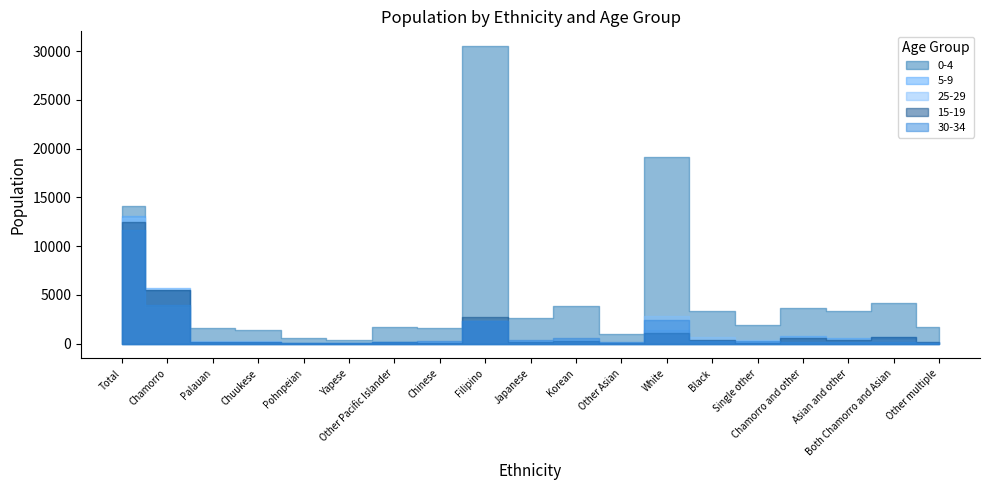

What is the difference between the 15-19 values at Other Asian and Other Pacific Islander?

60